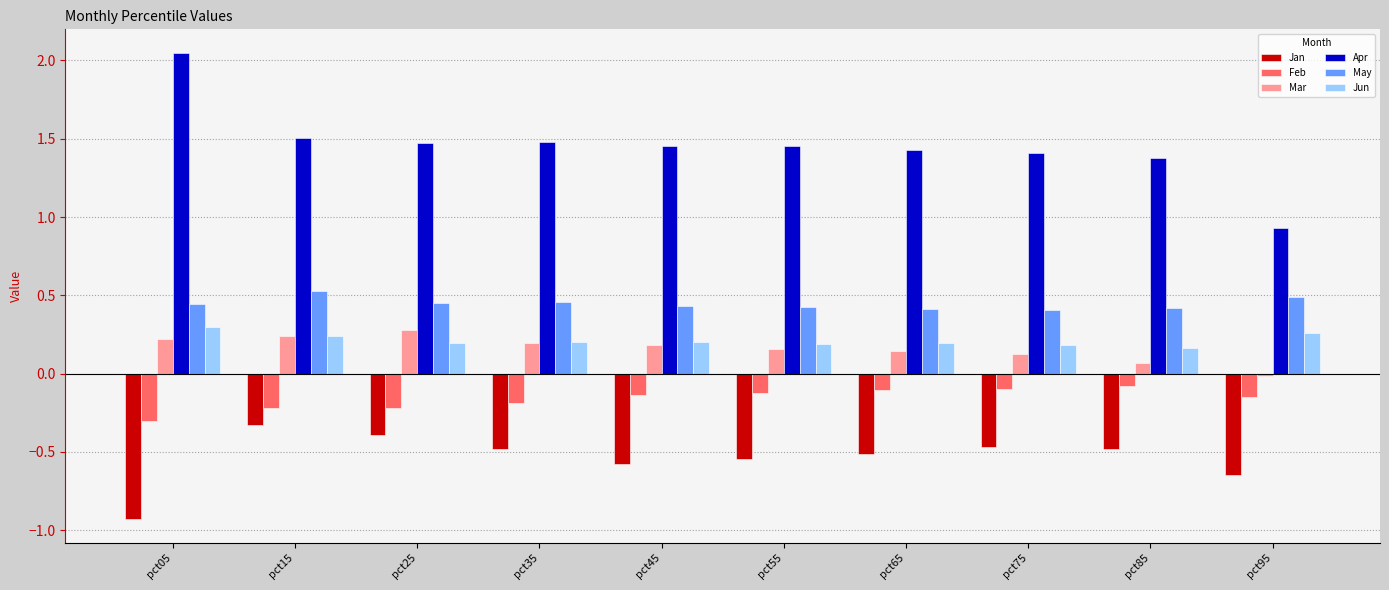

The value of Feb at pct85 is -0.1. True or false?

True